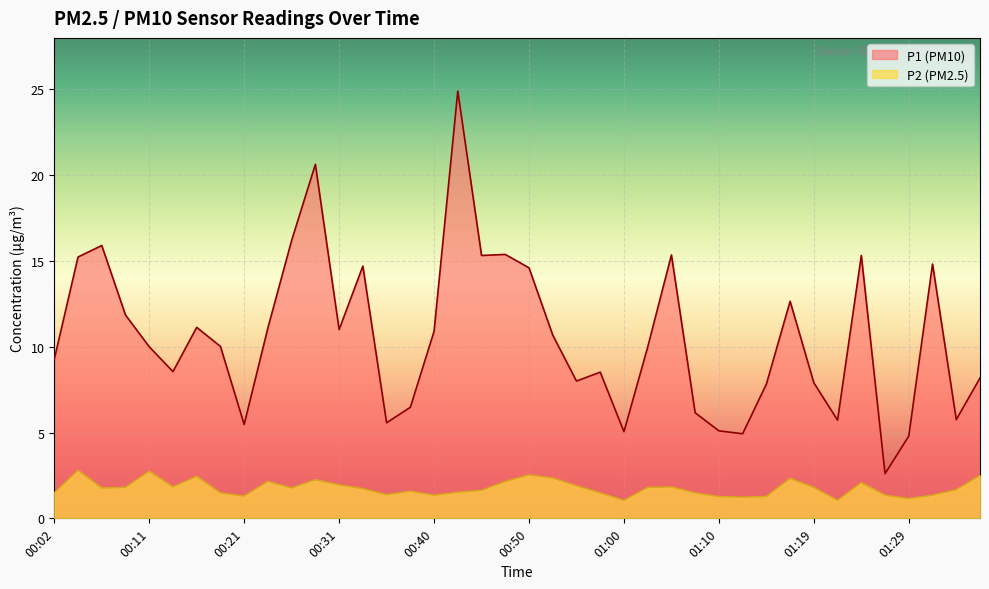

At which category does P1 reach its first local valley?

00:14